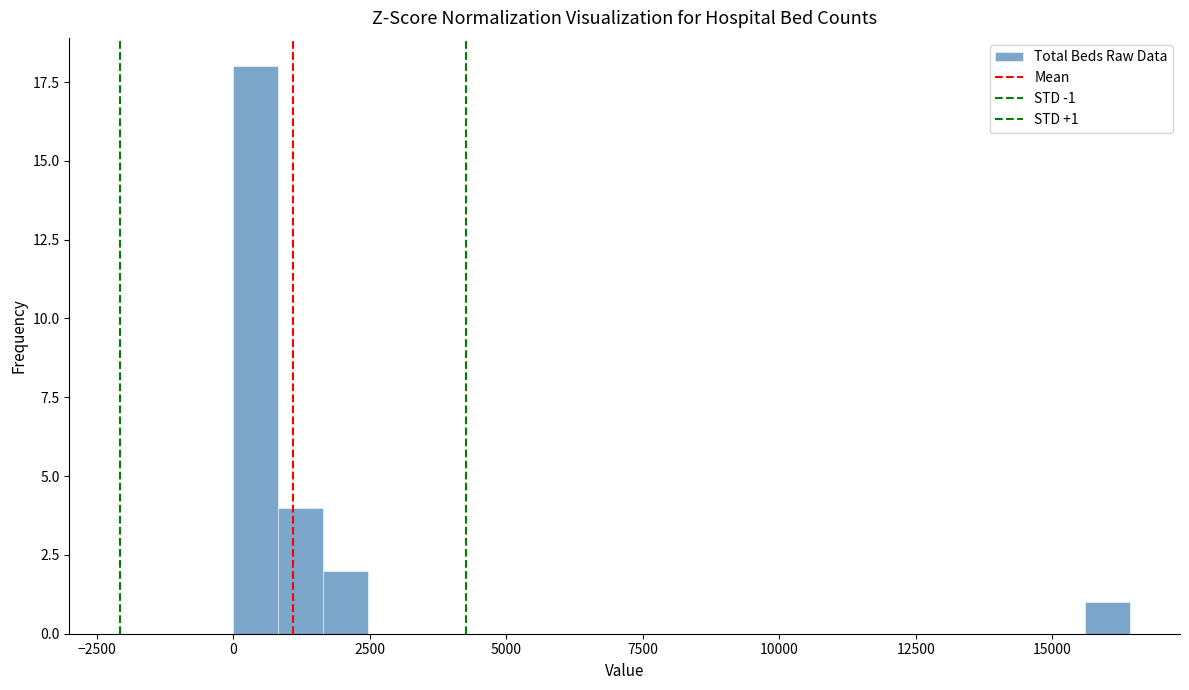

Around what value on the x-axis is the tallest bar? Give the approximate position of its centre, as read against the axis.

500